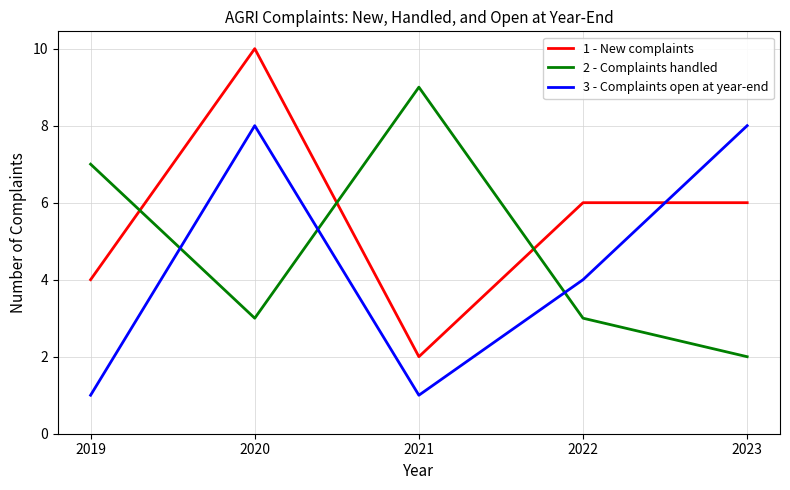

Where do 2 - Complaints handled and 1 - New complaints first cross each other?

2019 and 2020